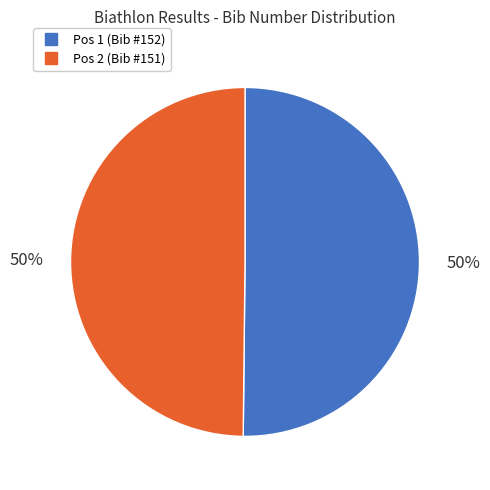

To the nearest percent, what is the average slice percentage?

50%